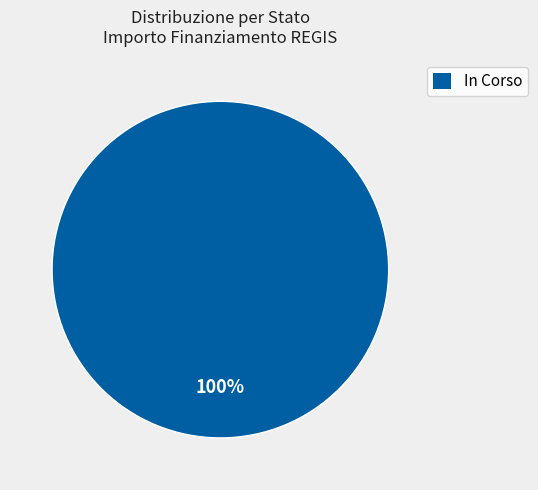

Which slice represents more than half of the pie?

In Corso